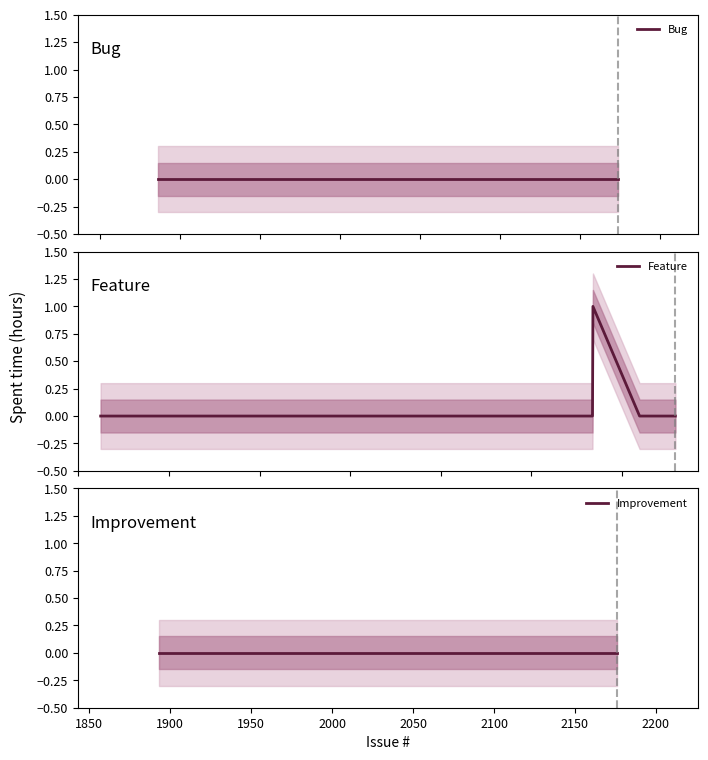

Which series has the widest spread of values?

Feature